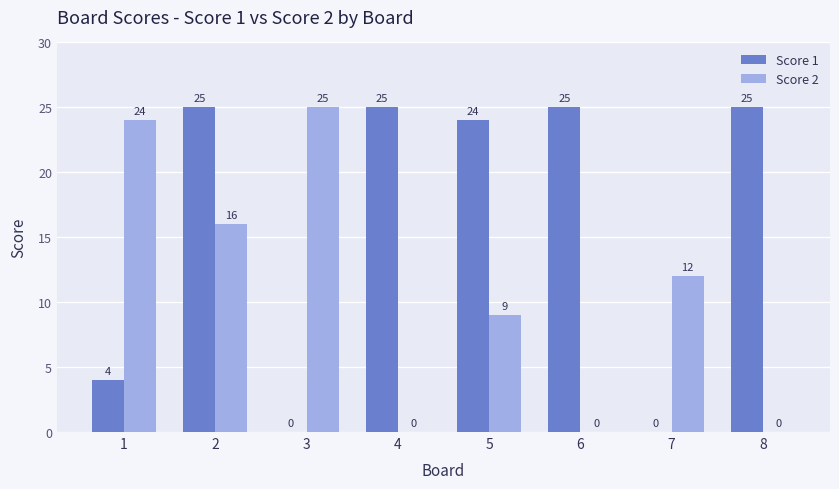

What are all the series names shown in the legend?

Score 1, Score 2